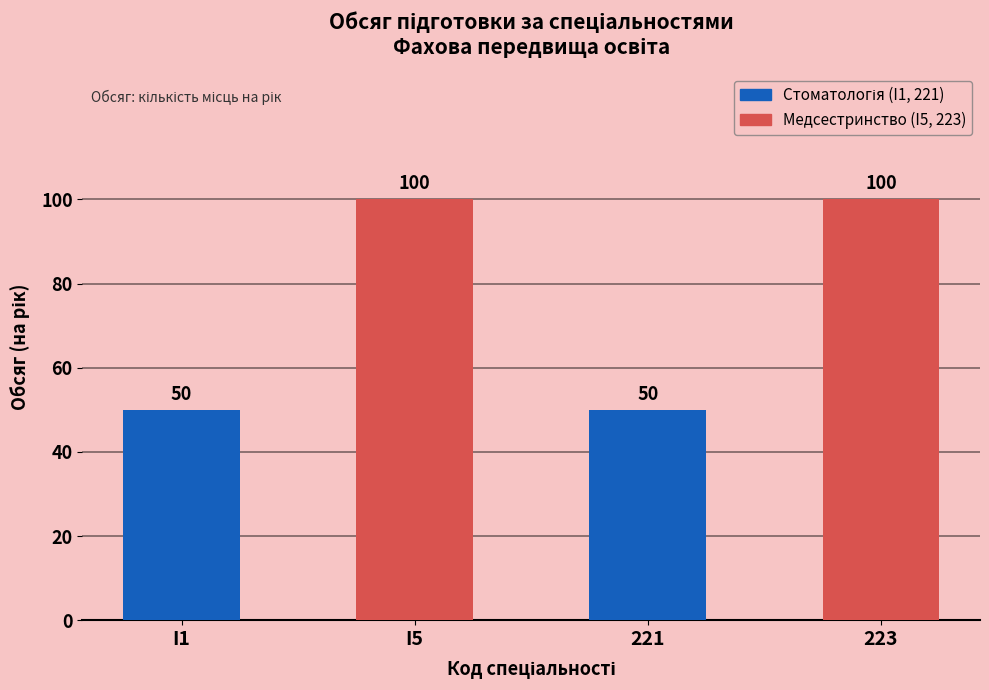

How many bars are there in total?

4